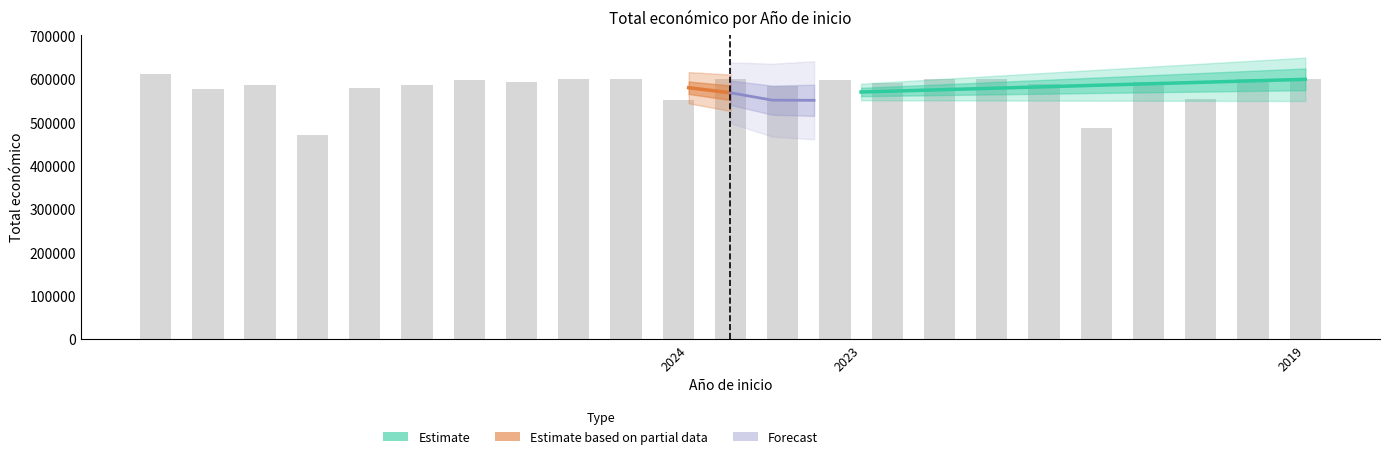

Approximately how many times larger is the value at 2019 compared to 2024?

1.0